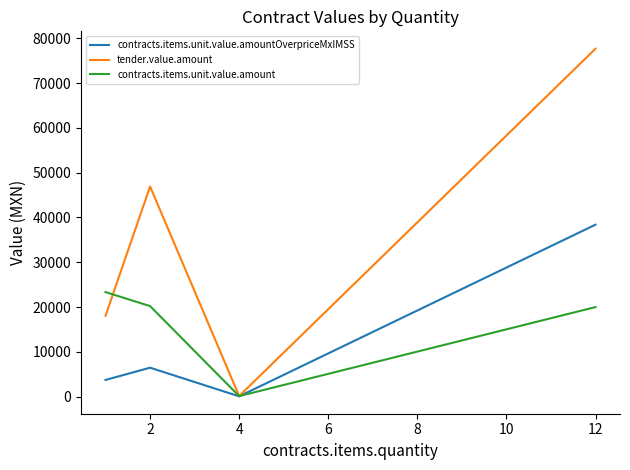

What is the maximum value shown in the chart?

77673.6